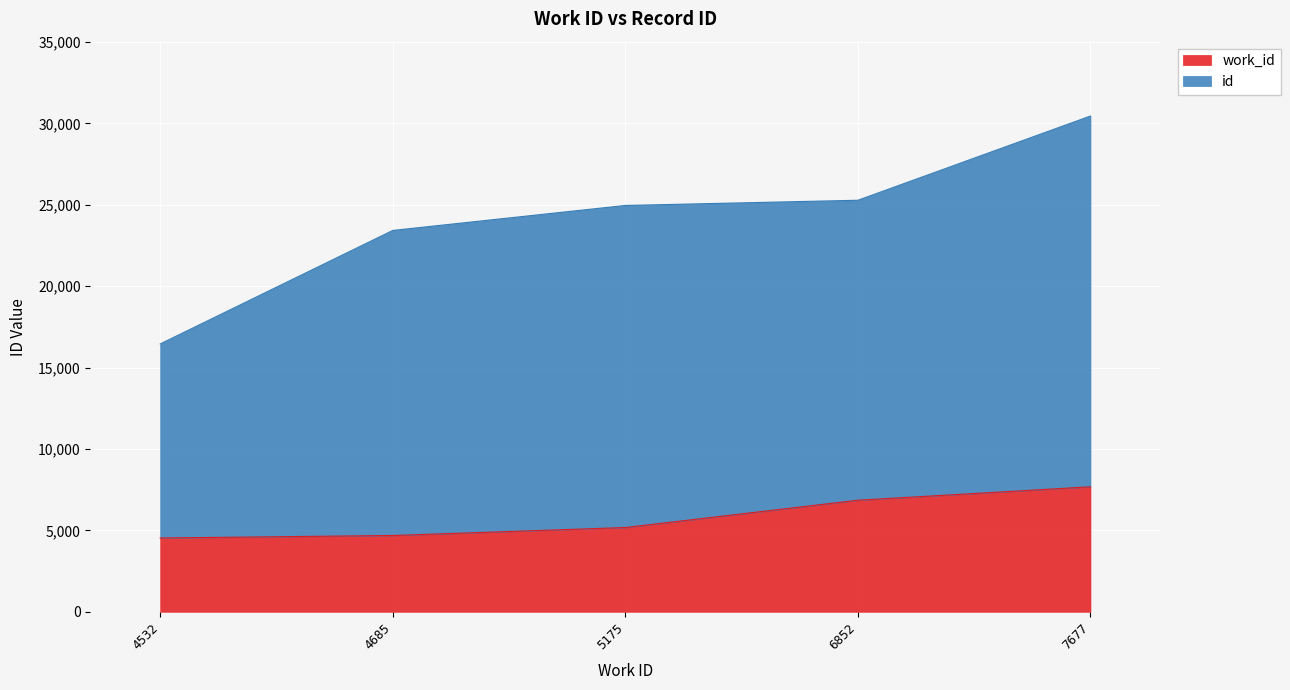

Which label corresponds to the smallest value in the chart?

4532